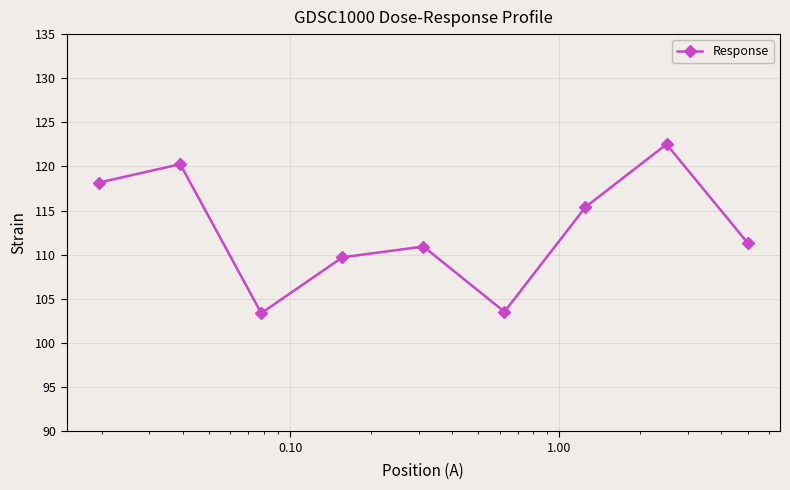

What is the greatest value displayed?

122.5